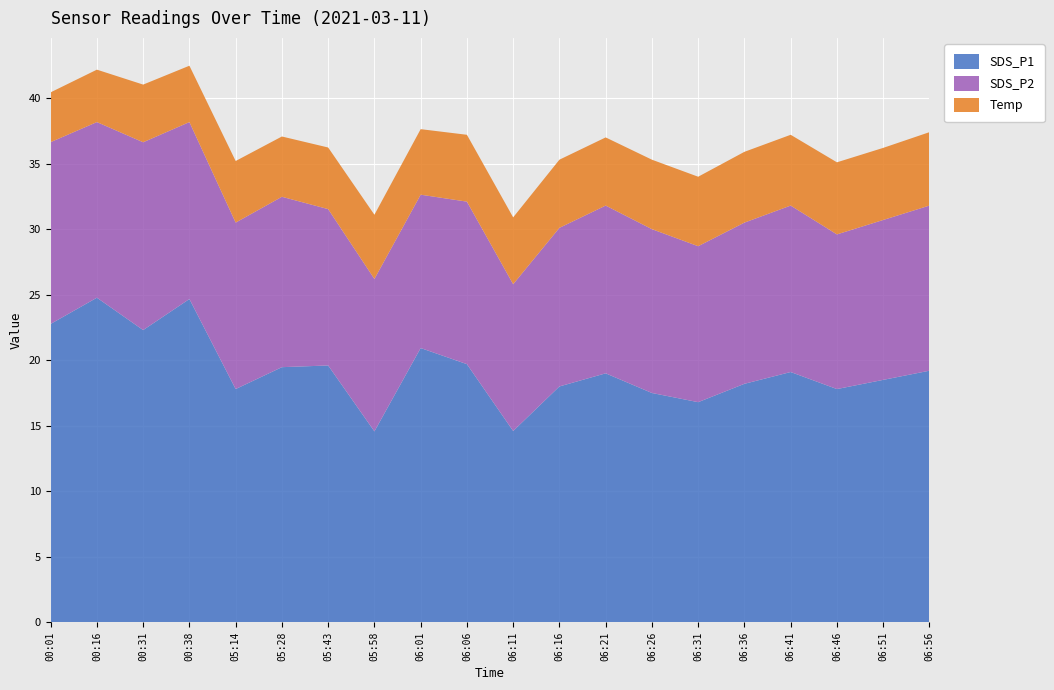

Reading left to right, what are all the values shown in this chart?

SDS_P1: 22.8	24.8	22.3	24.7	17.8	19.5	19.6	14.6	20.9	19.7	14.6	18.0	19.0	17.5	16.8	18.2	19.1	17.8	18.5	19.2
SDS_P2: 13.9	13.4	14.3	13.5	12.7	13.0	11.9	11.6	11.7	12.4	11.2	12.1	12.8	12.5	11.9	12.3	12.7	11.8	12.2	12.6
Temp: 3.8	4.0	4.4	4.3	4.7	4.6	4.7	4.9	5.0	5.1	5.1	5.2	5.2	5.3	5.3	5.4	5.4	5.5	5.5	5.6